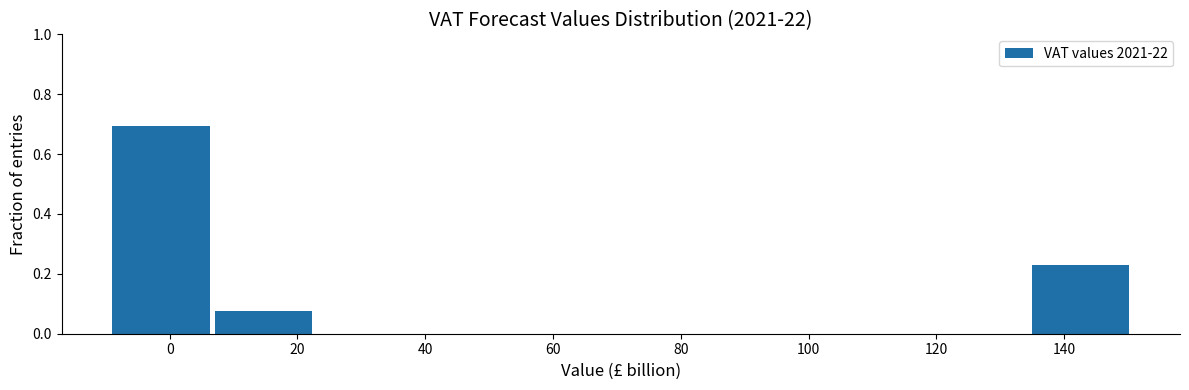

Reading left to right, transcribe this chart: for each bar, give the range it covers on the x-axis and its height. Neither the bar edges nor the heights are printed on the chart, so give them approximately, as read against the axes.

-8 to 8: 0.70
8 to 24: 0.08
24 to 40: 0
40 to 56: 0
56 to 72: 0
72 to 88: 0
88 to 102: 0
102 to 118: 0
118 to 134: 0
134 to 150: 0.24